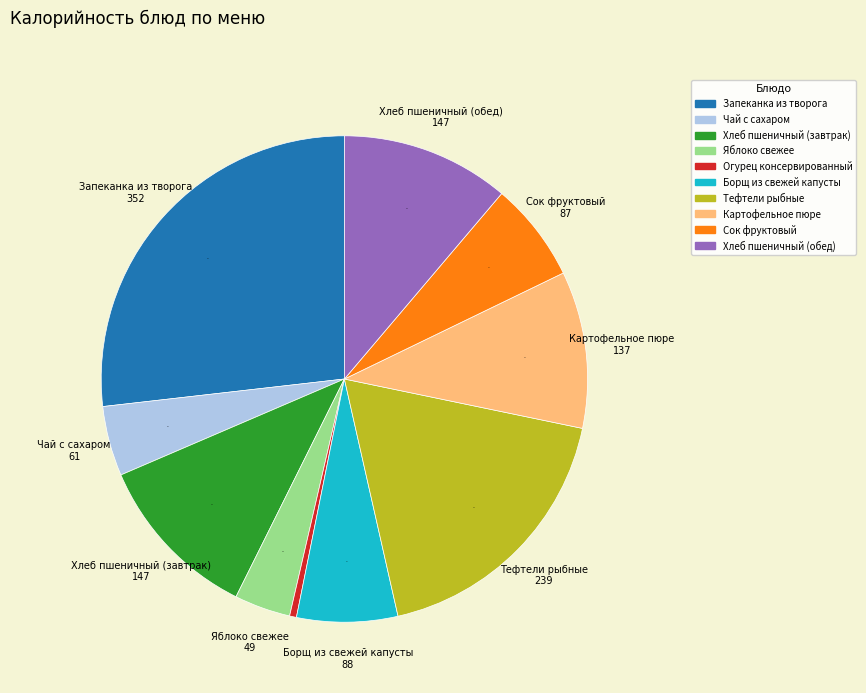

Is Сок фруктовый the majority of the pie?

No